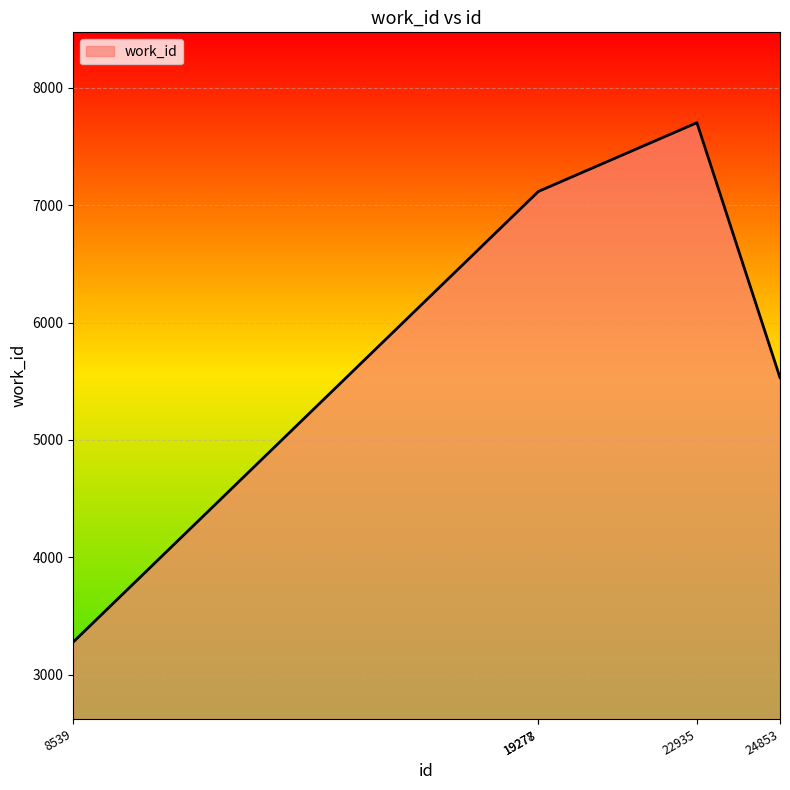

How many categories are shown in the chart?

5